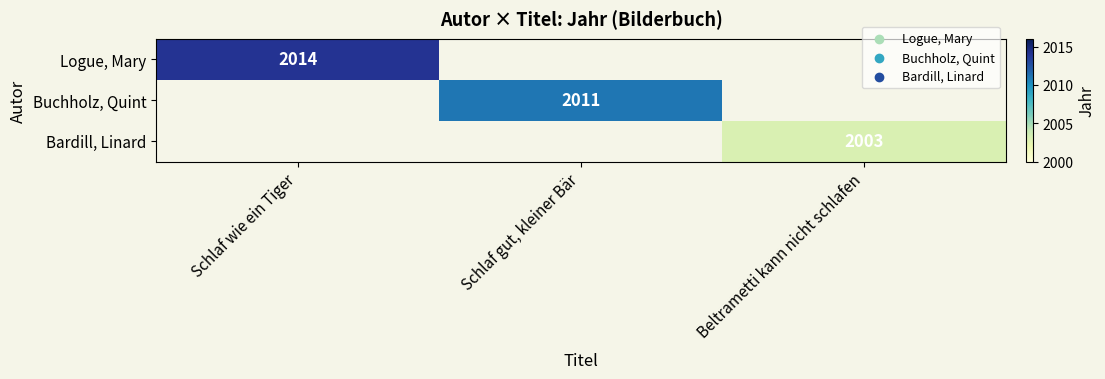

What is the maximum value shown in the chart?

2014.0